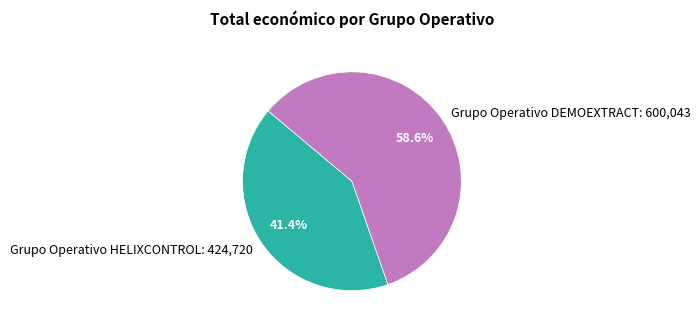

How many segments does this pie chart have?

2